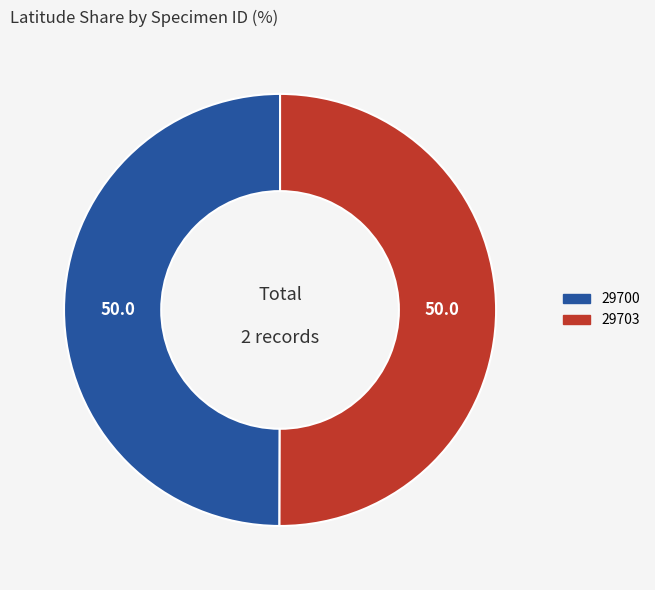

Combined, do 29703 and 29700 account for over 50%?

Yes